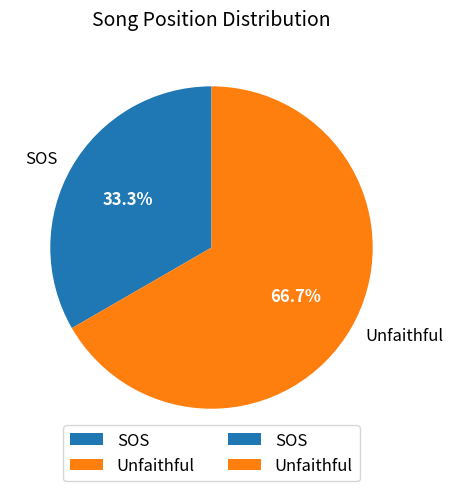

What percentage is the SOS slice, to the nearest percent?

33%